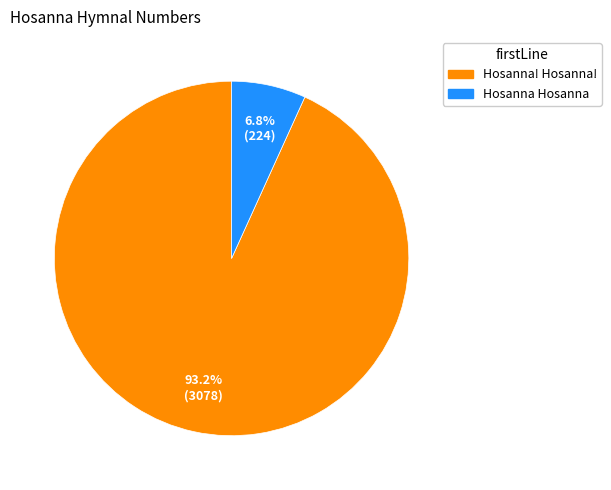

To the nearest percent, what is the combined percentage of Hosanna! Hosanna! and Hosanna Hosanna?

100%